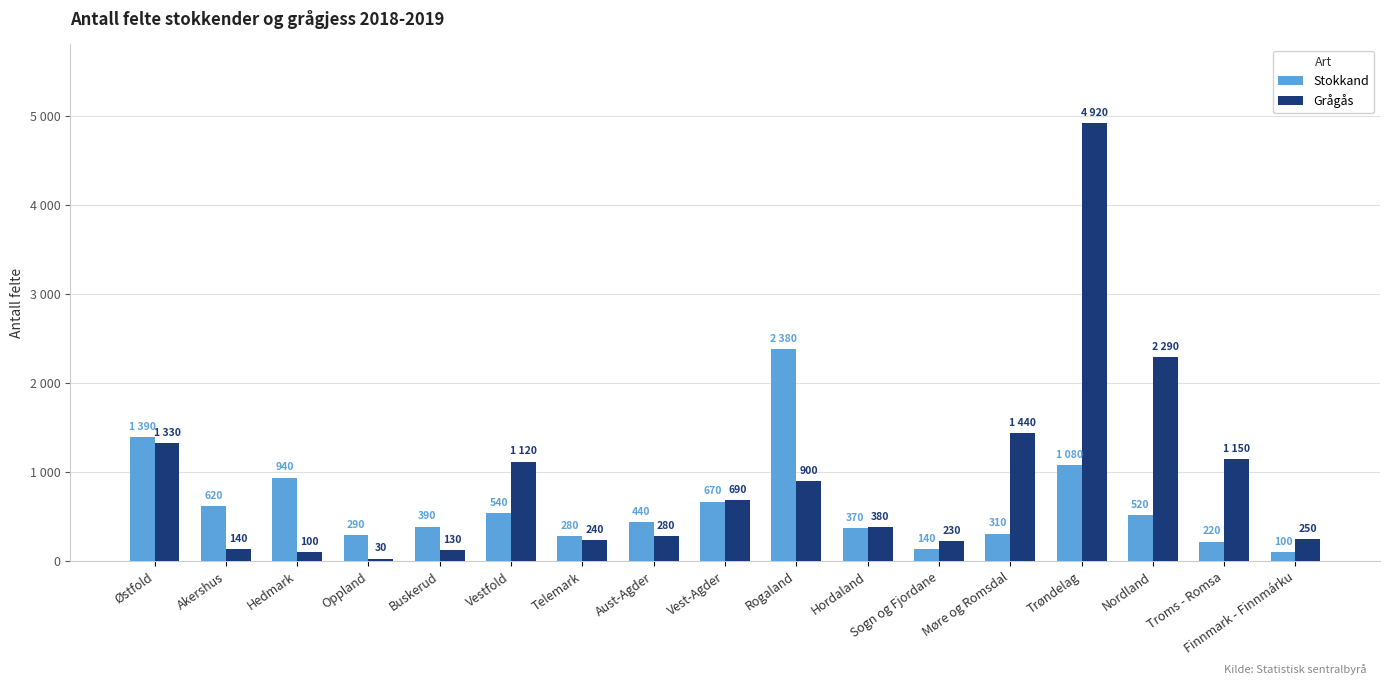

What is the label of the 15th bar from the right?

Hedmark